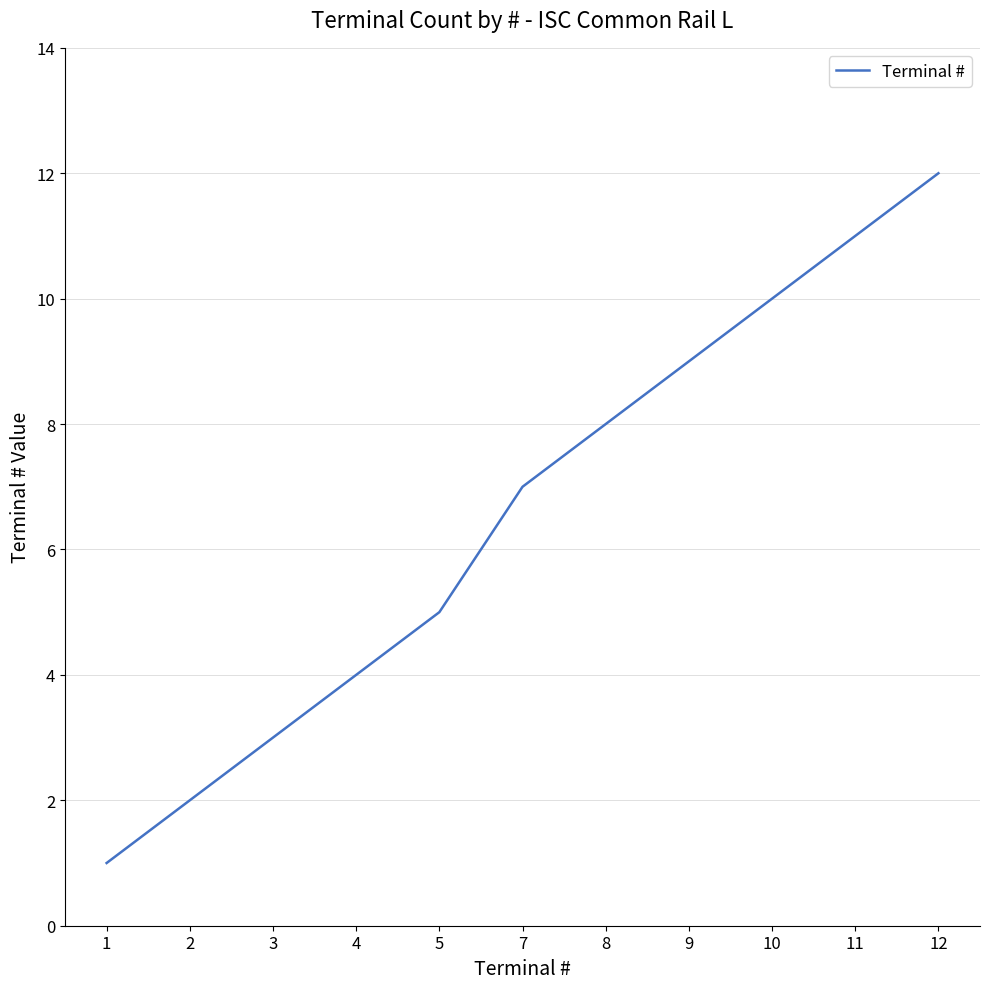

How many lines are shown in the chart?

1